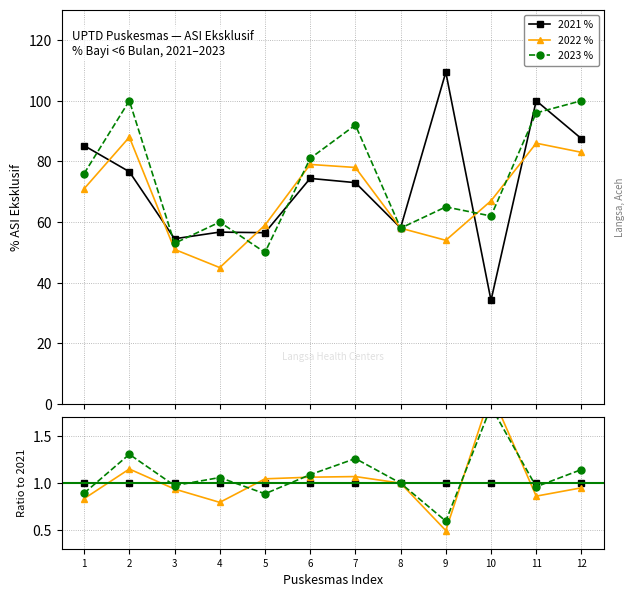

What is the smallest value displayed?

0.5